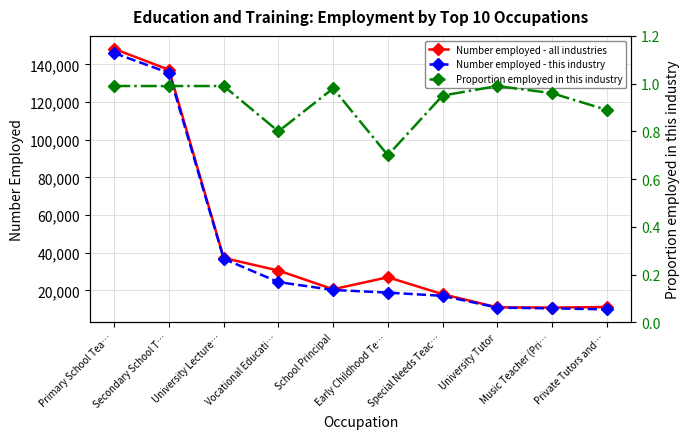

Which category has the lowest value across all series?

Early Childhood Te…